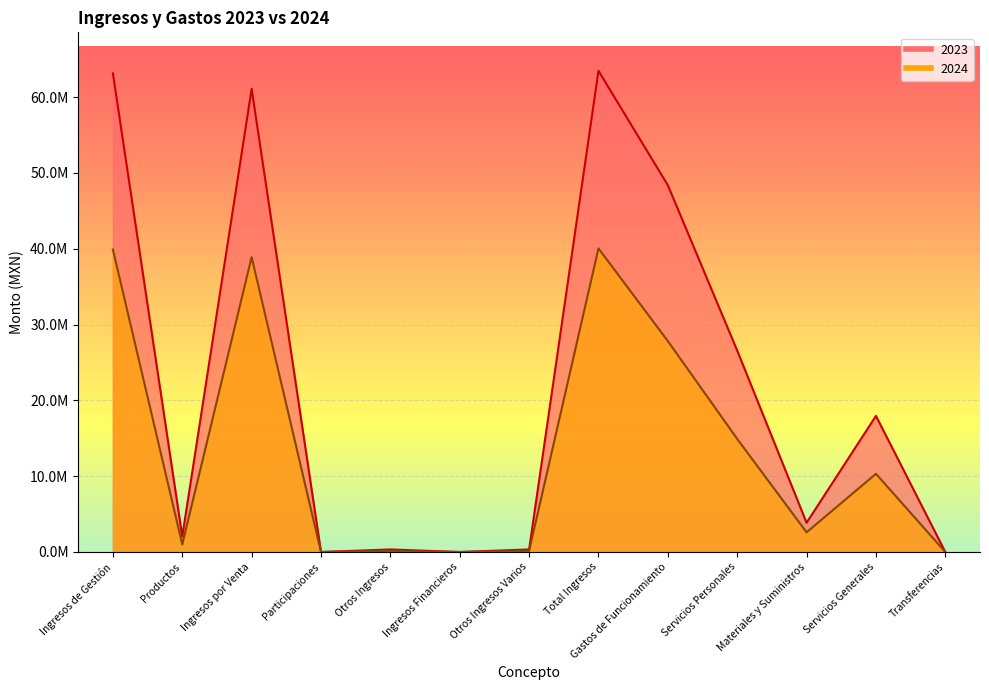

At how many categories does at least one series exceed 15083674?

6